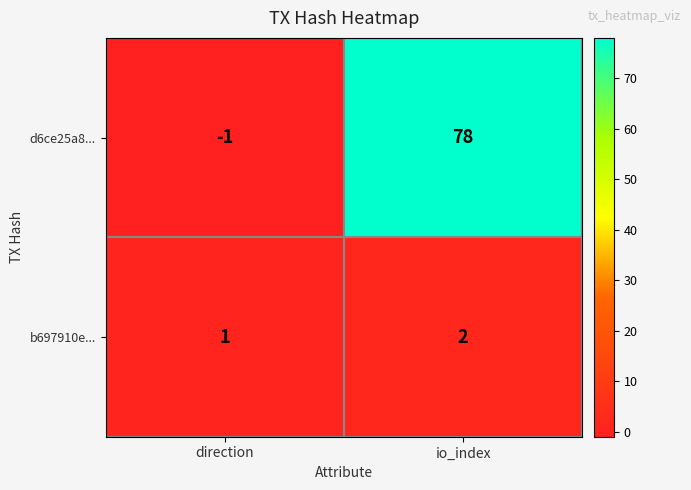

What is the sum of all b697910e... values?

3